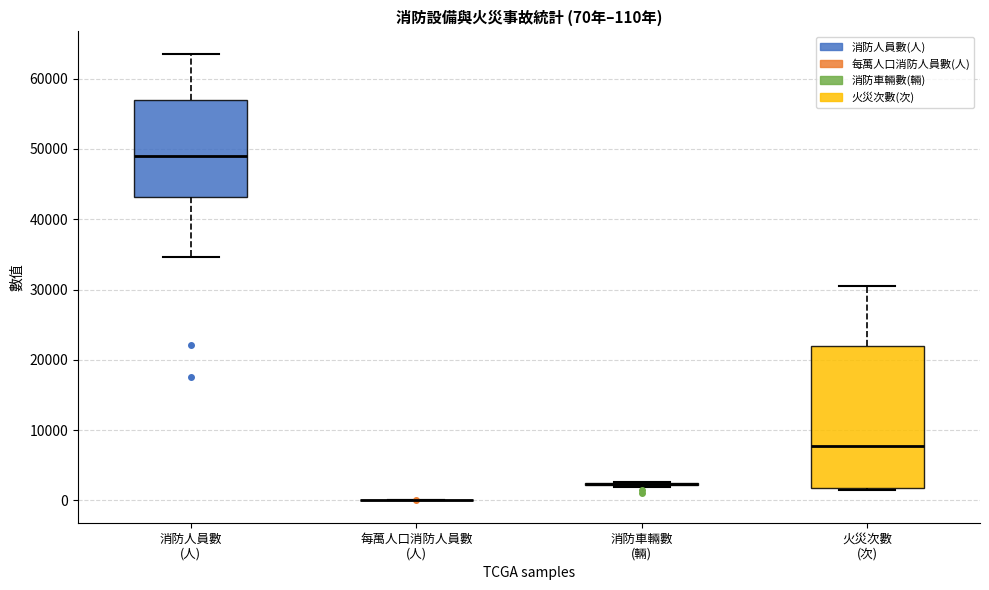

Comparing the boxes themselves (not the whiskers), which one is the tallest?

火災次數 (次)